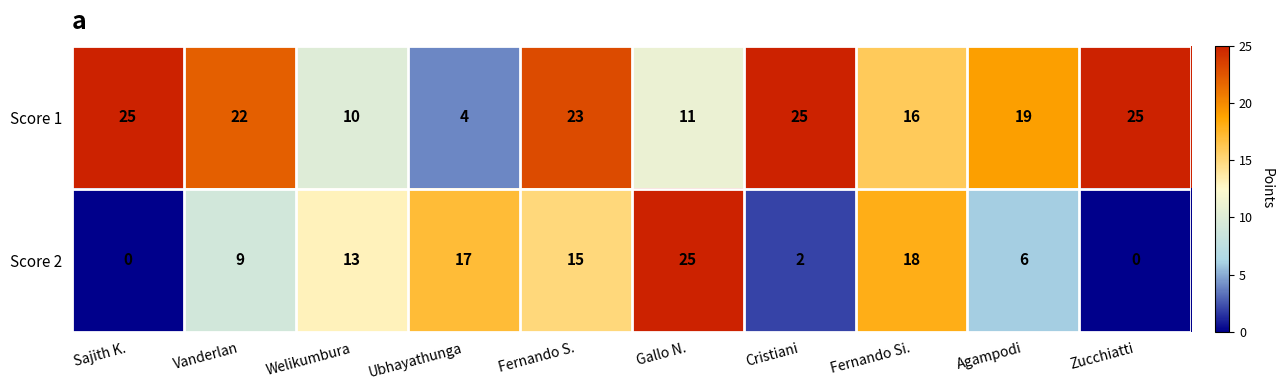

What is the difference between the maximum and second lowest values in the Score 1 series?

15